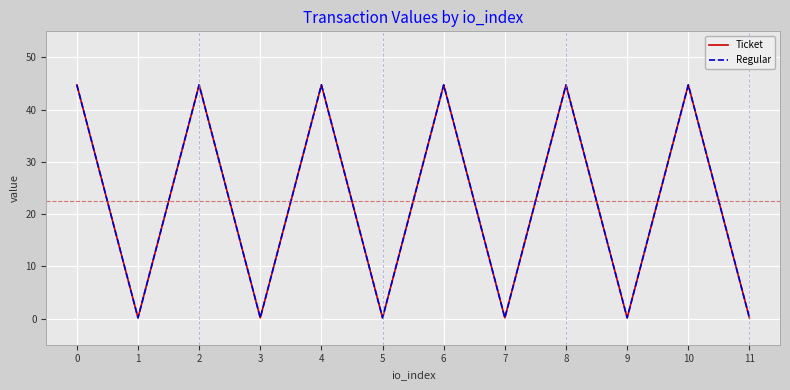

What is the minimum value shown in the chart?

0.1